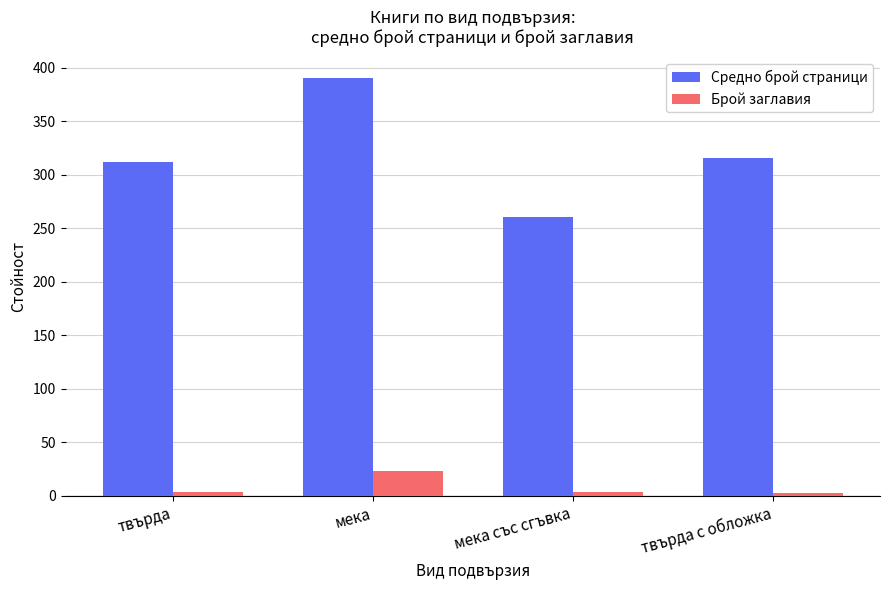

What is the approximate value of Средно брой страници at твърда, to the nearest 50?

300